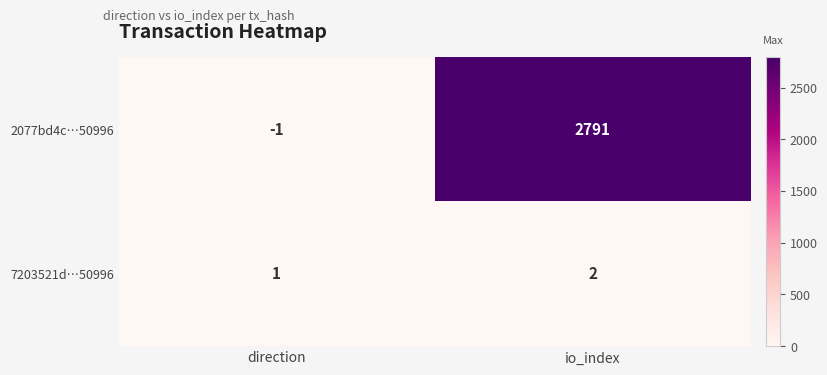

Reading left to right, extract all data points from this chart.

2077bd4c…50996: -1	2791
7203521d…50996: 1	2